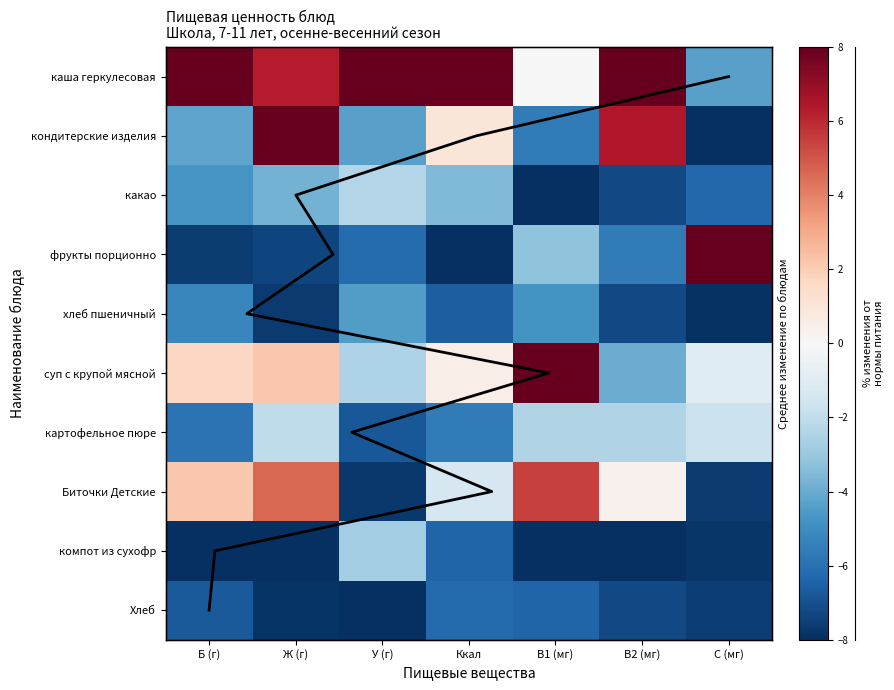

Which series has the largest range (max minus min)?

кондитерские изделия